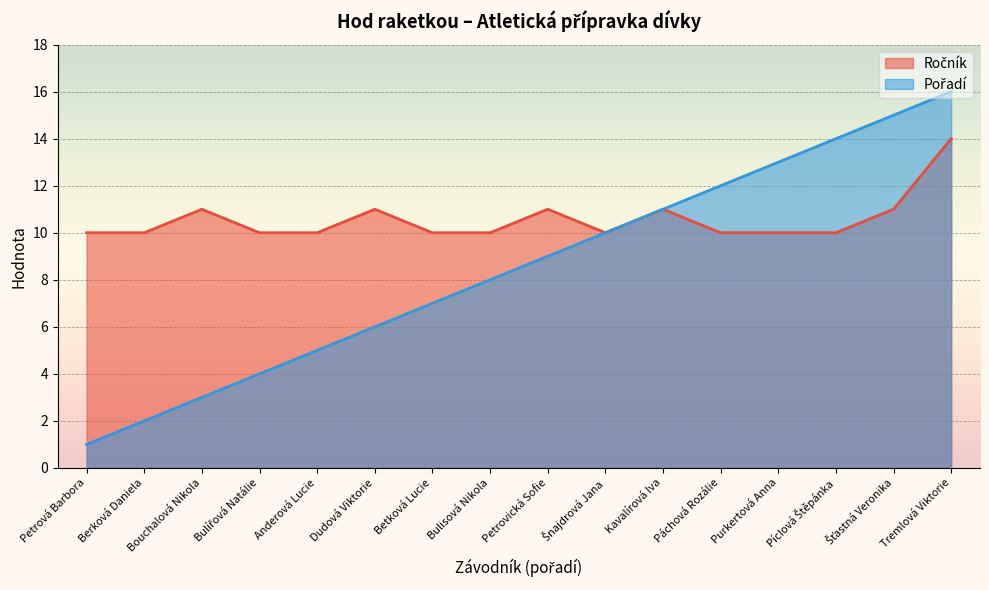

Read the Ročník value at Šnajdrová Jana.

10